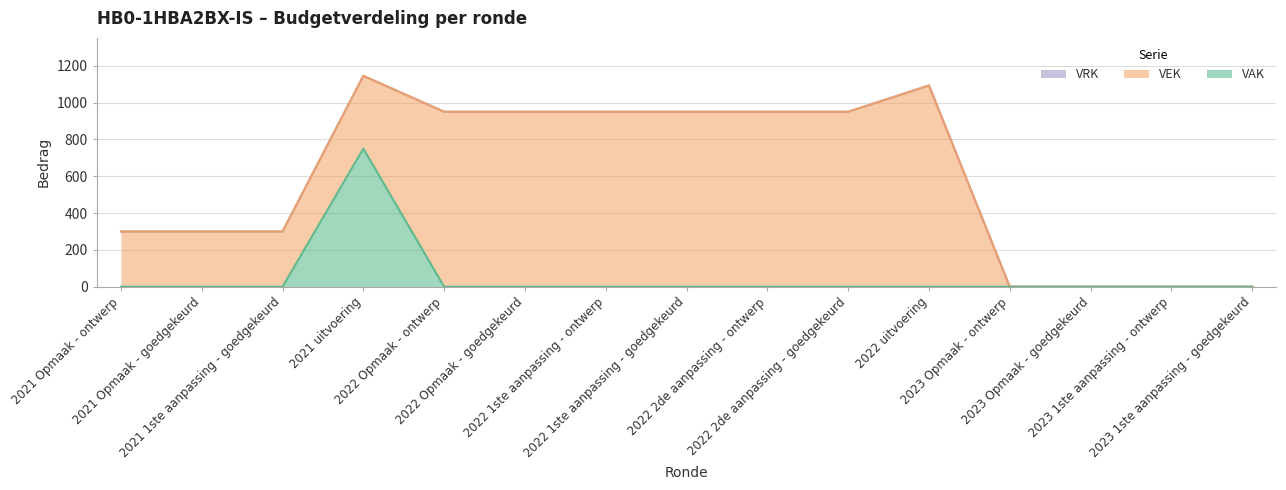

Reading right to left, what are all the values shown in this chart?

VAK: 2023 1ste aanpassing - goedgekeurd=0	2023 1ste aanpassing - ontwerp=0	2023 Opmaak - goedgekeurd=0	2023 Opmaak - ontwerp=0	2022 uitvoering=0	2022 2de aanpassing - goedgekeurd=0	2022 2de aanpassing - ontwerp=0	2022 1ste aanpassing - goedgekeurd=0	2022 1ste aanpassing - ontwerp=0	2022 Opmaak - goedgekeurd=0	2022 Opmaak - ontwerp=0	2021 uitvoering=750	2021 1ste aanpassing - goedgekeurd=0	2021 Opmaak - goedgekeurd=0	2021 Opmaak - ontwerp=0
VEK: 2023 1ste aanpassing - goedgekeurd=0	2023 1ste aanpassing - ontwerp=0	2023 Opmaak - goedgekeurd=0	2023 Opmaak - ontwerp=0	2022 uitvoering=1093	2022 2de aanpassing - goedgekeurd=950	2022 2de aanpassing - ontwerp=950	2022 1ste aanpassing - goedgekeurd=950	2022 1ste aanpassing - ontwerp=950	2022 Opmaak - goedgekeurd=950	2022 Opmaak - ontwerp=950	2021 uitvoering=395	2021 1ste aanpassing - goedgekeurd=300	2021 Opmaak - goedgekeurd=300	2021 Opmaak - ontwerp=300
VRK: 2023 1ste aanpassing - goedgekeurd=0	2023 1ste aanpassing - ontwerp=0	2023 Opmaak - goedgekeurd=0	2023 Opmaak - ontwerp=0	2022 uitvoering=0	2022 2de aanpassing - goedgekeurd=0	2022 2de aanpassing - ontwerp=0	2022 1ste aanpassing - goedgekeurd=0	2022 1ste aanpassing - ontwerp=0	2022 Opmaak - goedgekeurd=0	2022 Opmaak - ontwerp=0	2021 uitvoering=0	2021 1ste aanpassing - goedgekeurd=0	2021 Opmaak - goedgekeurd=0	2021 Opmaak - ontwerp=0